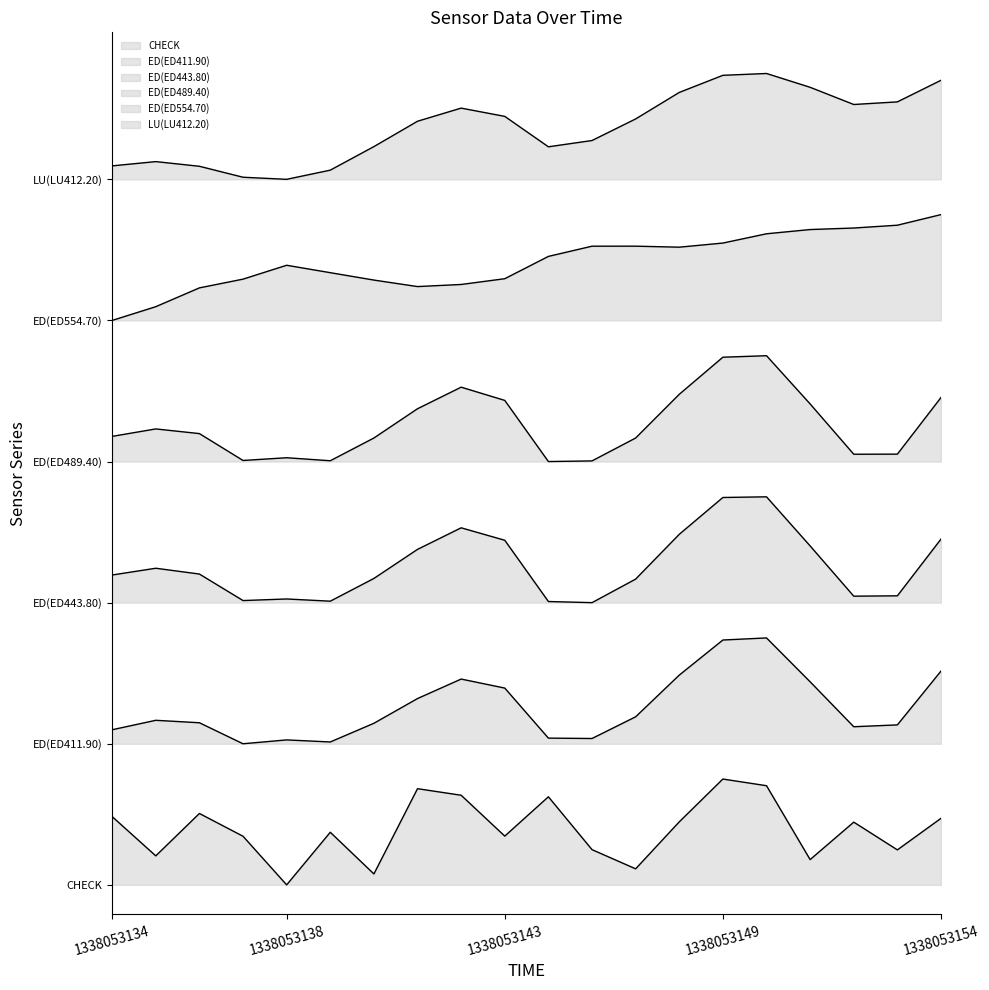

Where is ED(ED443.80) nearest to the value 0?

1338053146